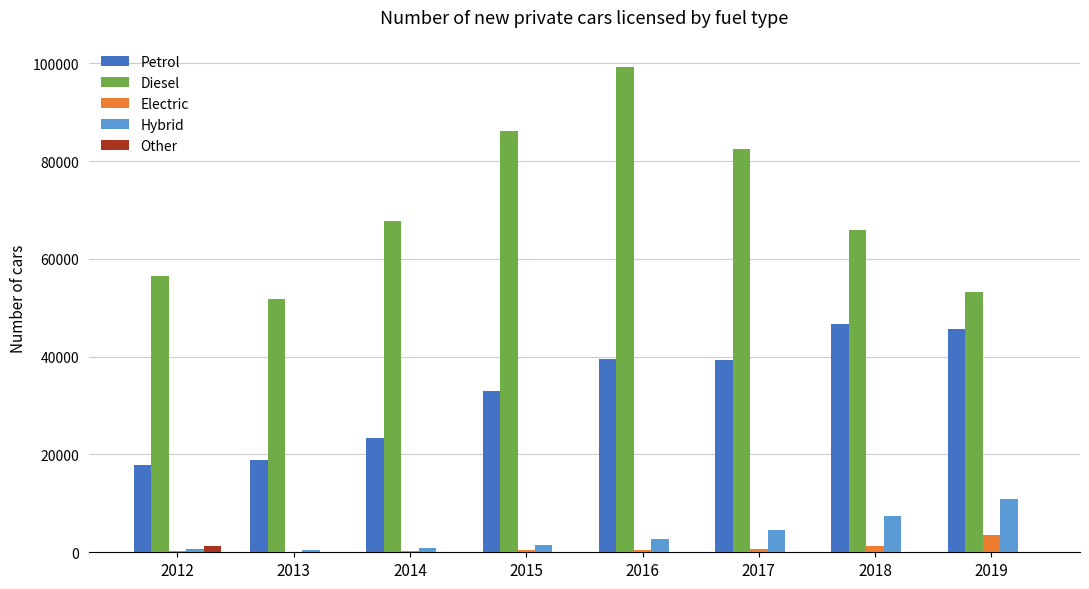

What are all the series names shown in the legend?

Petrol, Diesel, Electric, Hybrid, Other